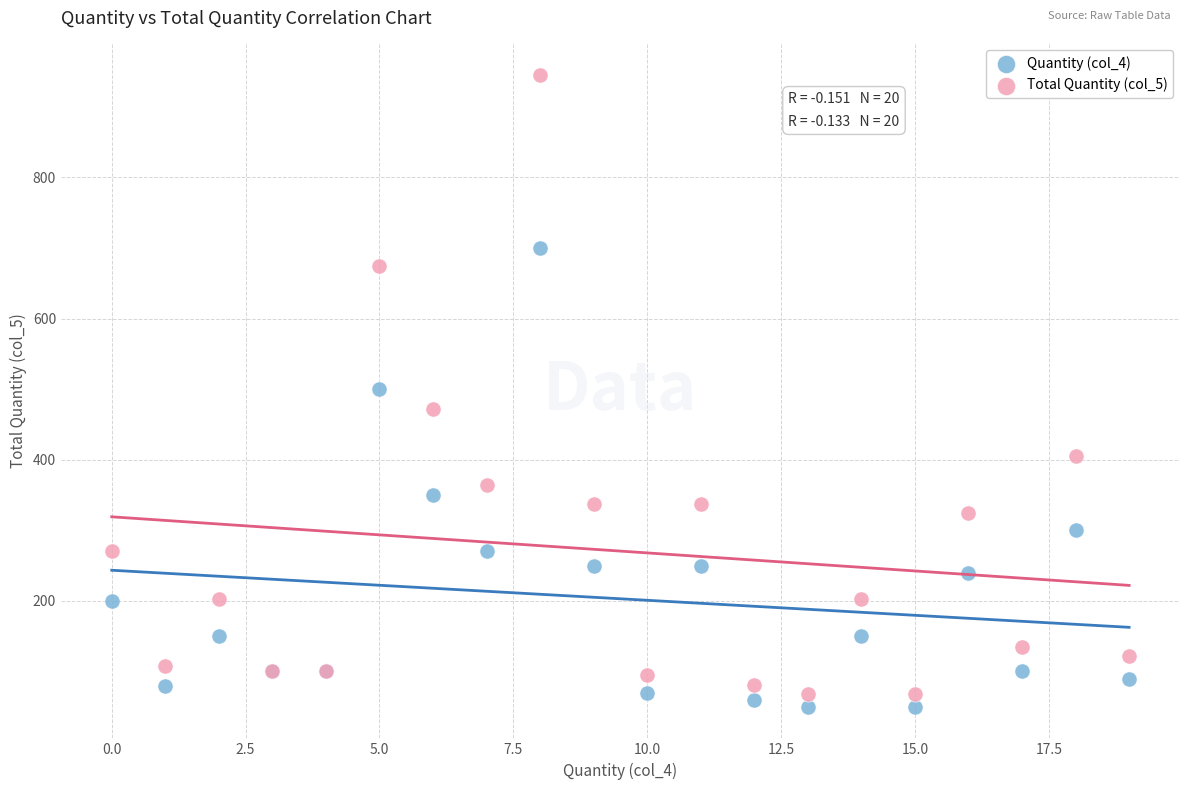

Which series reaches the maximum Y coordinate?

Total Quantity (col_5)